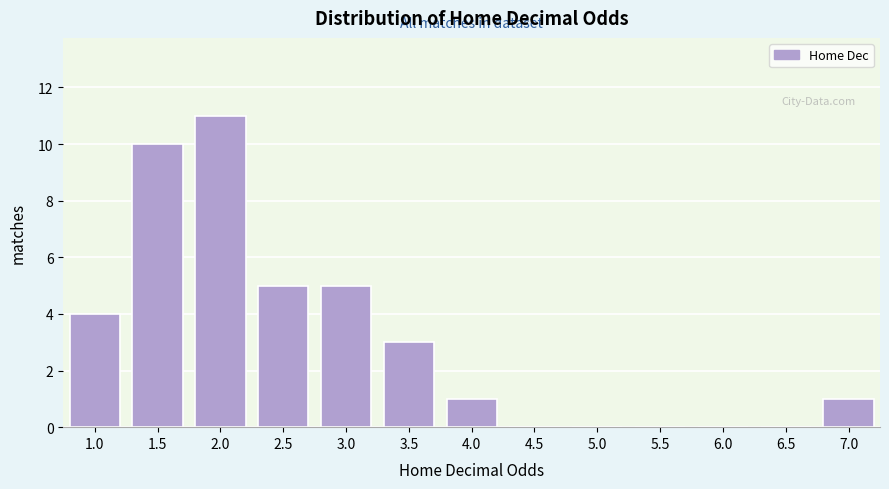

Reading right to left, list all the values displayed in this chart.

7.0=1	6.5=0	6.0=0	5.5=0	5.0=0	4.5=0	4.0=1	3.5=3	3.0=5	2.5=5	2.0=11	1.5=10	1.0=4